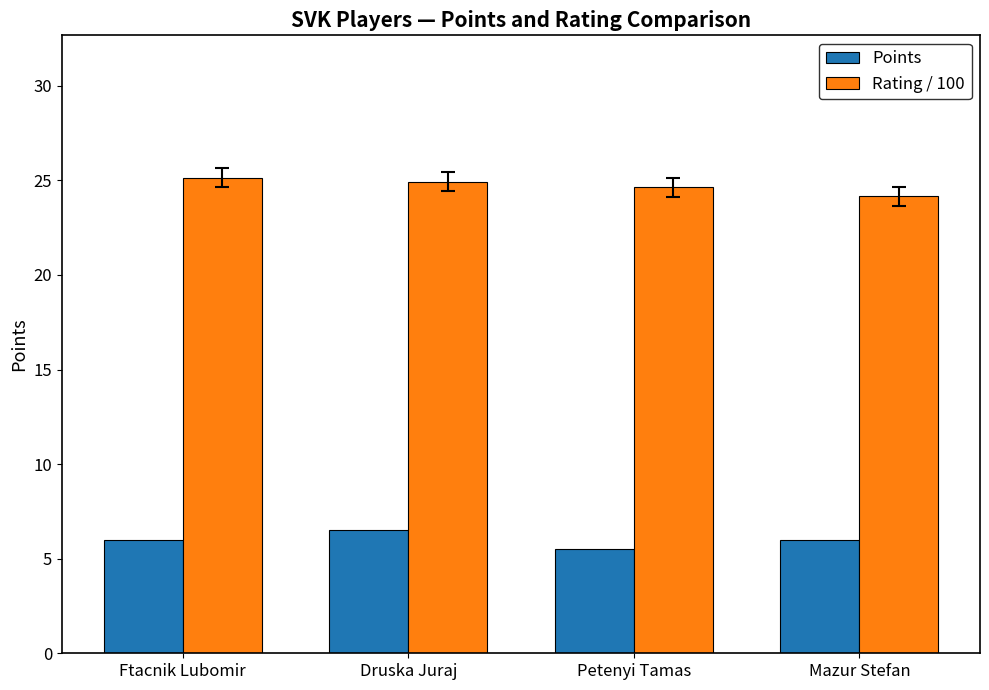

What is the spread (max minus min) of values at Mazur Stefan?

18.2